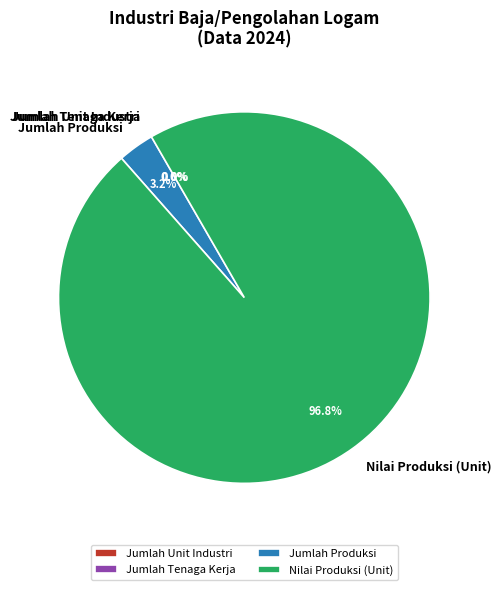

Does Nilai Produksi (Unit) represent more than half of the total?

Yes